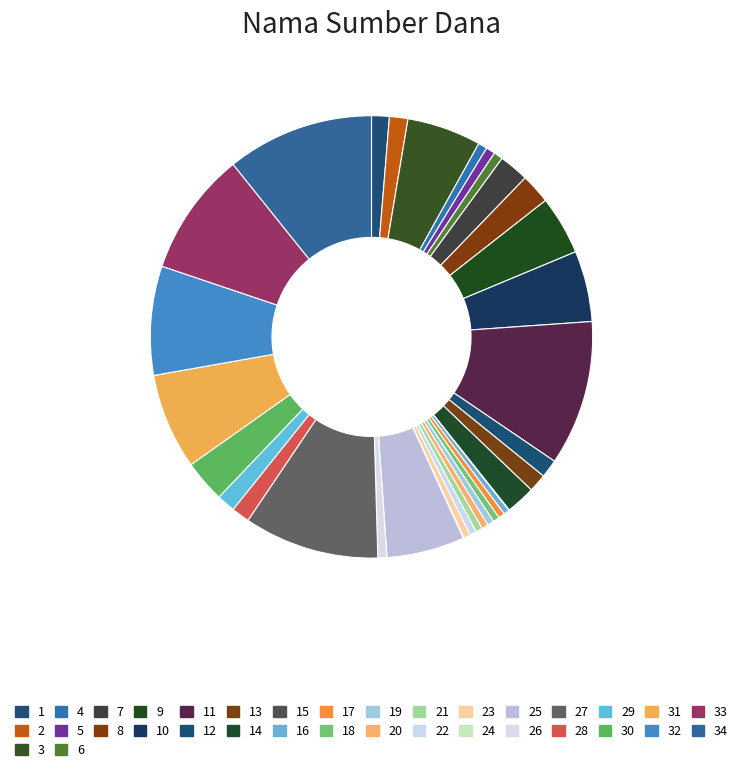

Is it true that 28 is 1% of the pie?

True